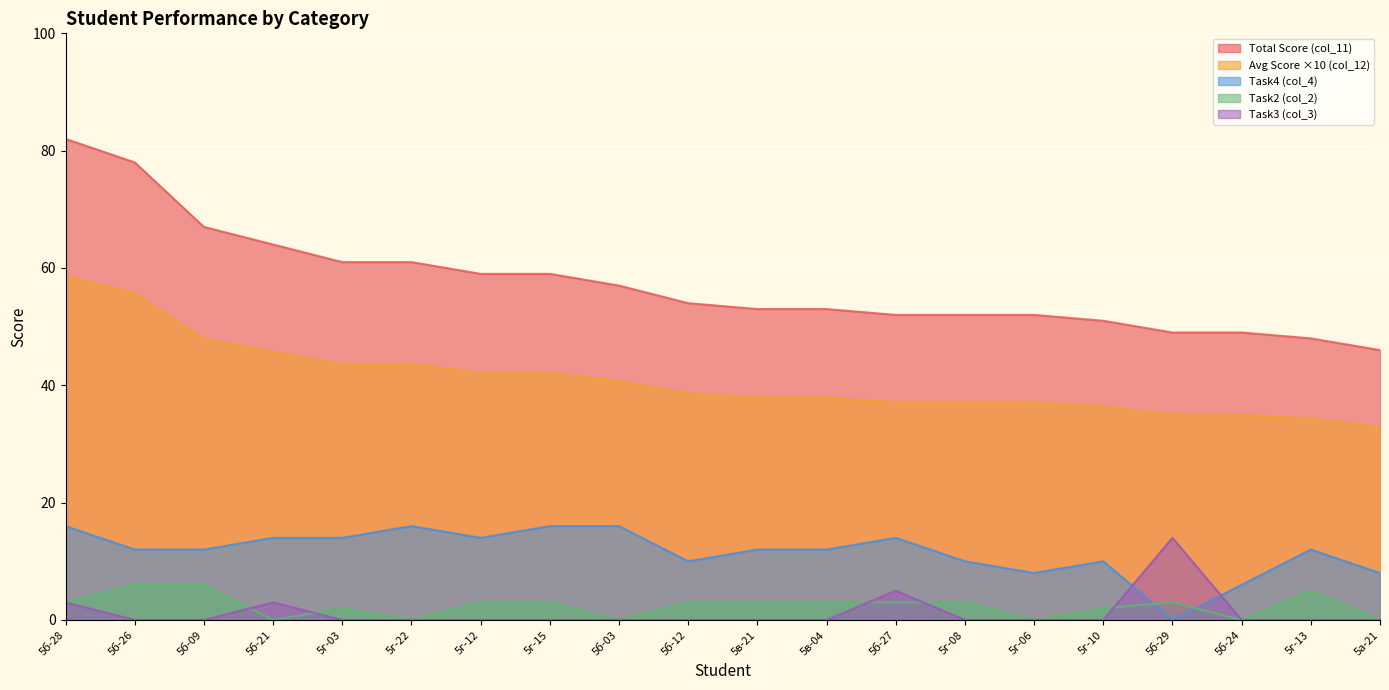

What is the approximate value of col_4 (Task4) at 5б-03?

16.0